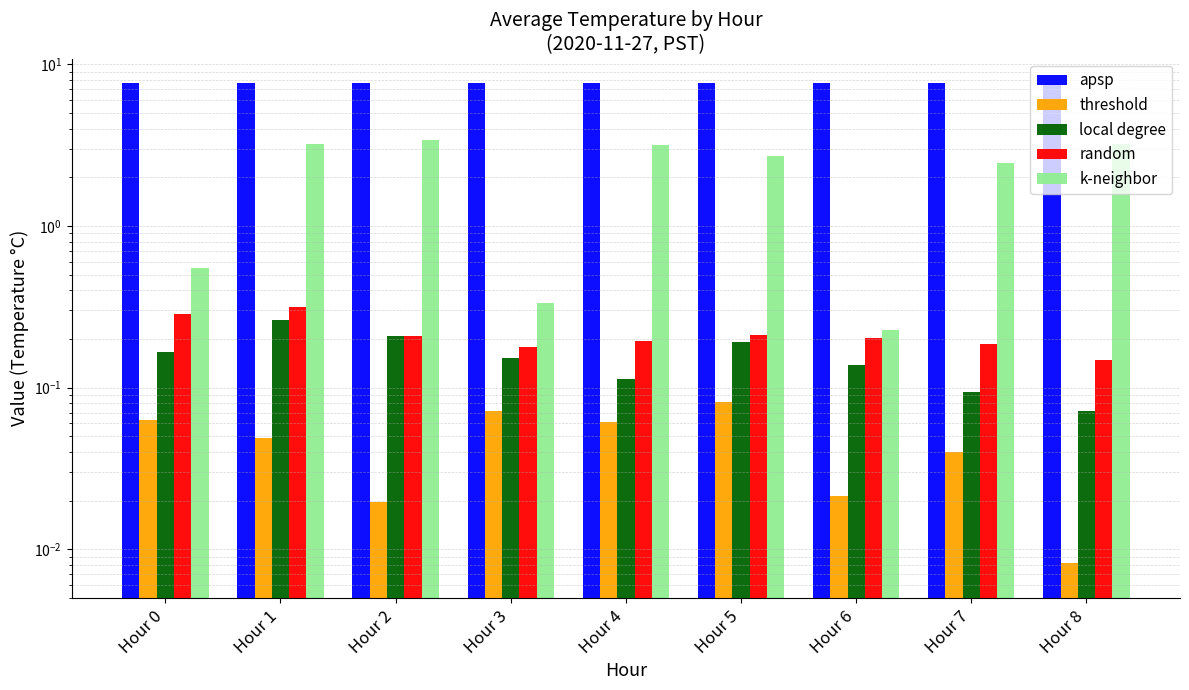

At Hour 5, list the series in order from smallest to largest.

threshold, local degree, random, k-neighbor, apsp